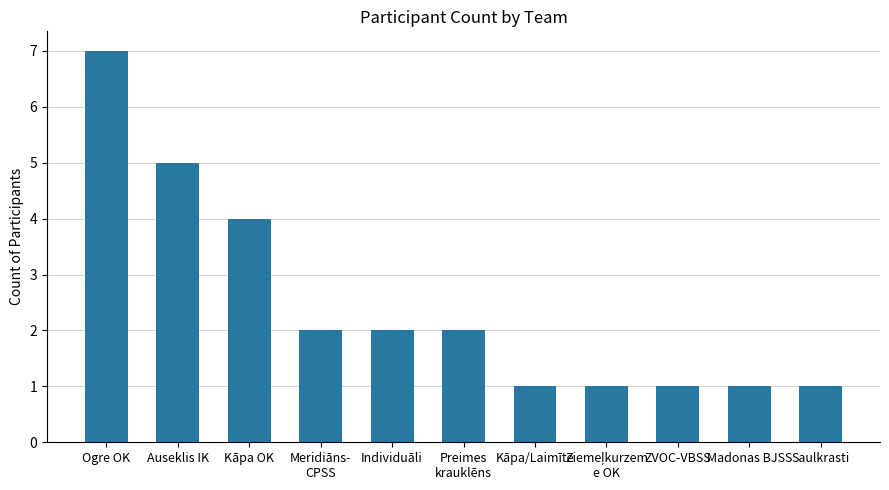

What is the change in value from Kāpa OK to ZVOC-VBSS?

-3